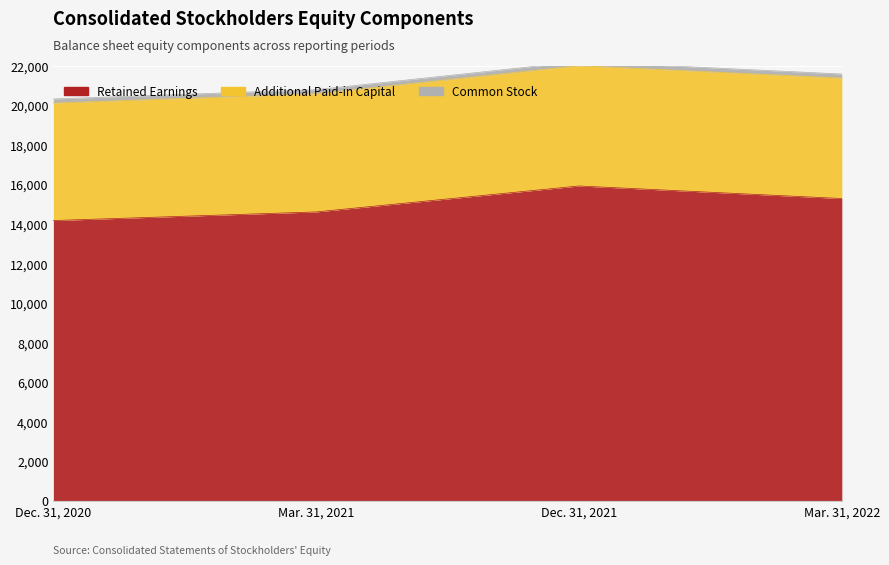

What is the maximum value shown in the chart?

15919